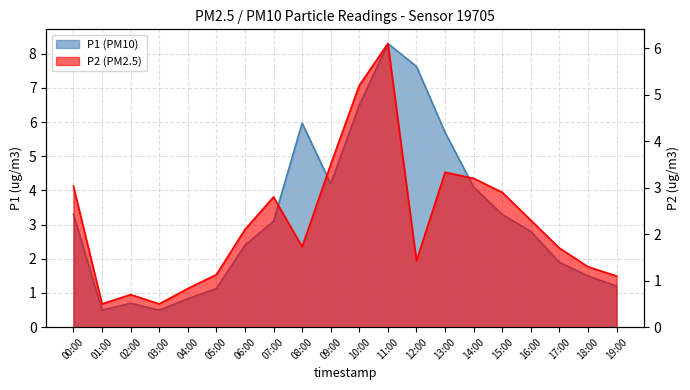

What is the sum of all P1 values?

65.6